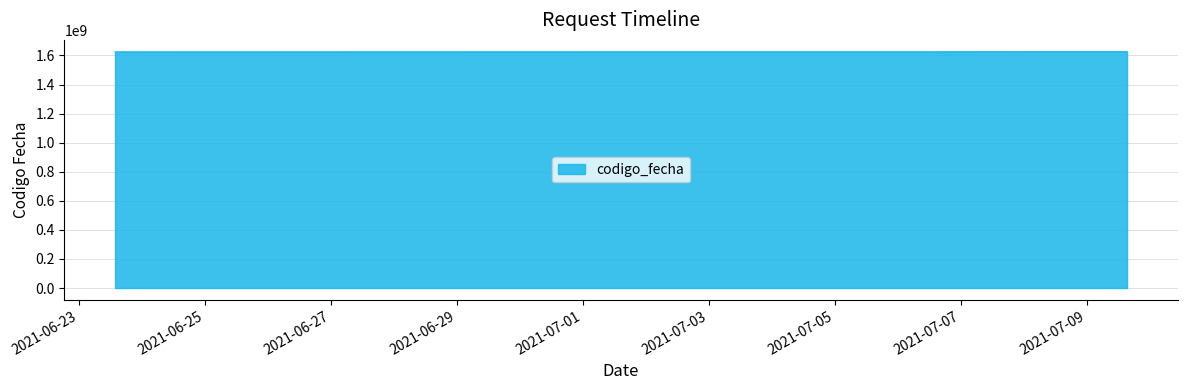

How many categories are shown in the chart?

3